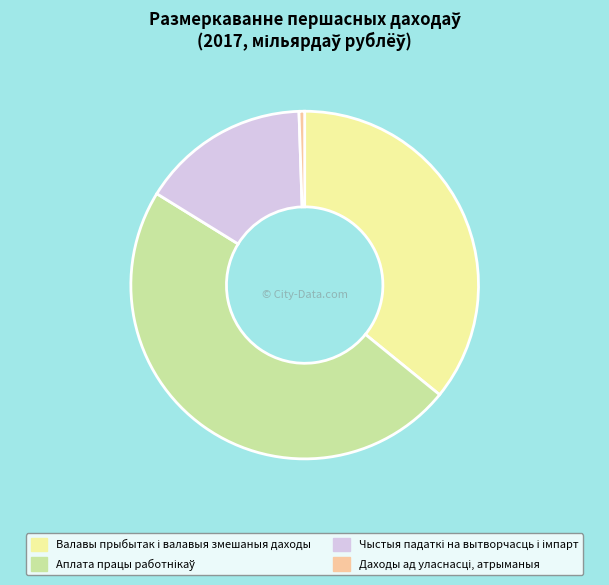

Is there any slice that represents more than half of the pie?

No